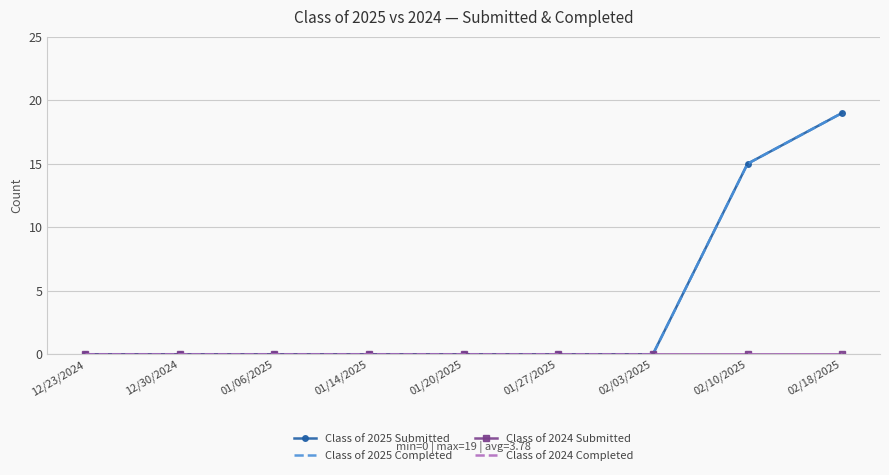

Is it true that Class of 2024 Completed equals 0 at 01/06/2025?

True